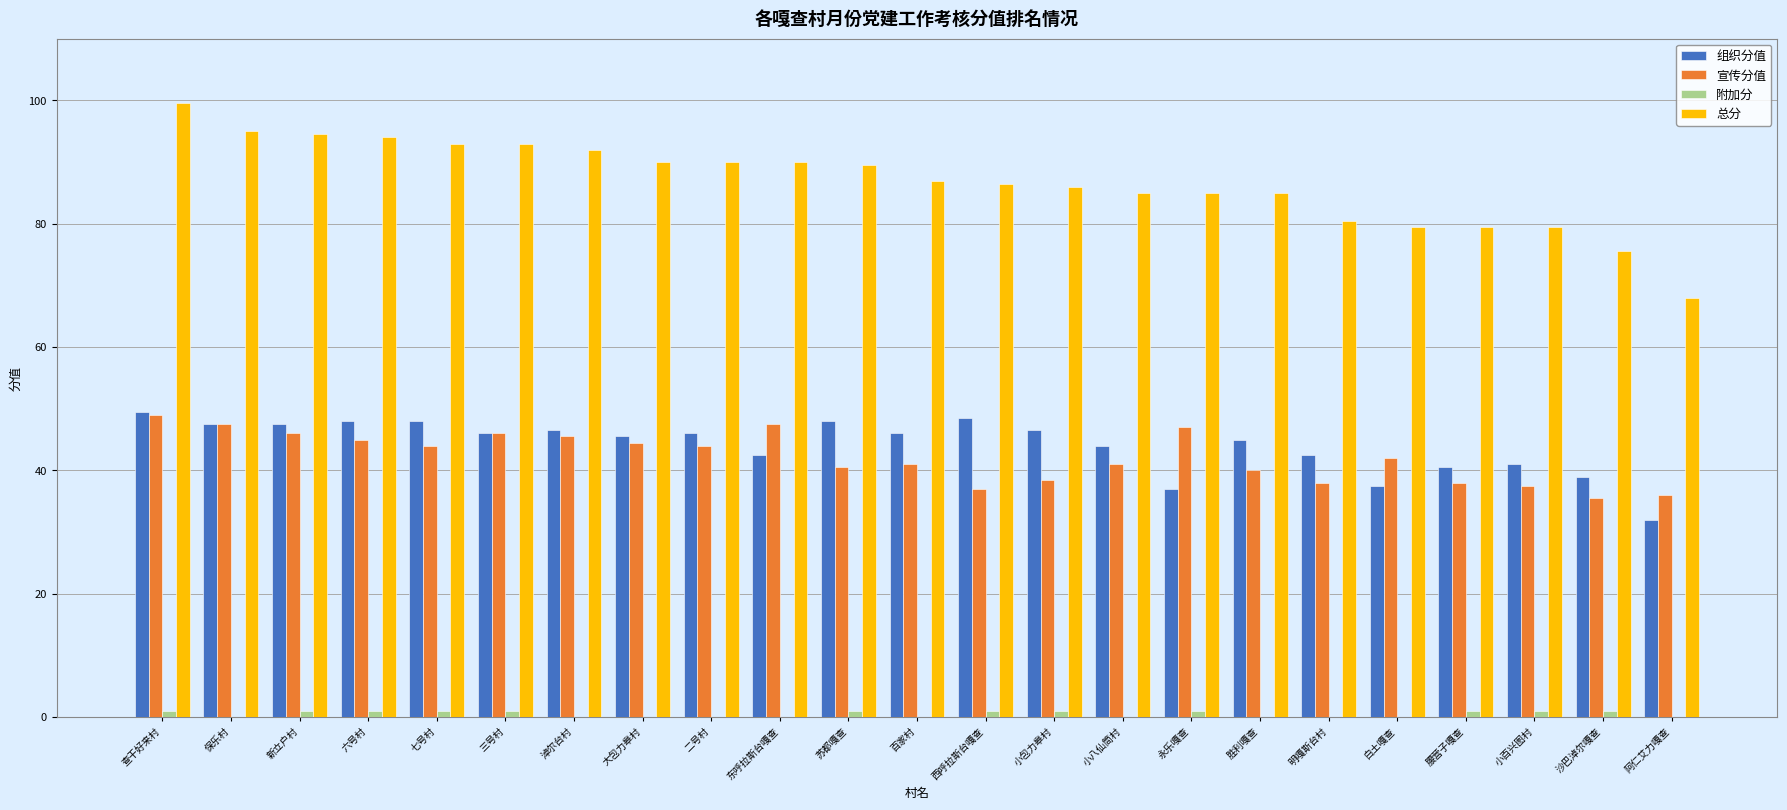

Which series has the largest total across all categories?

总分